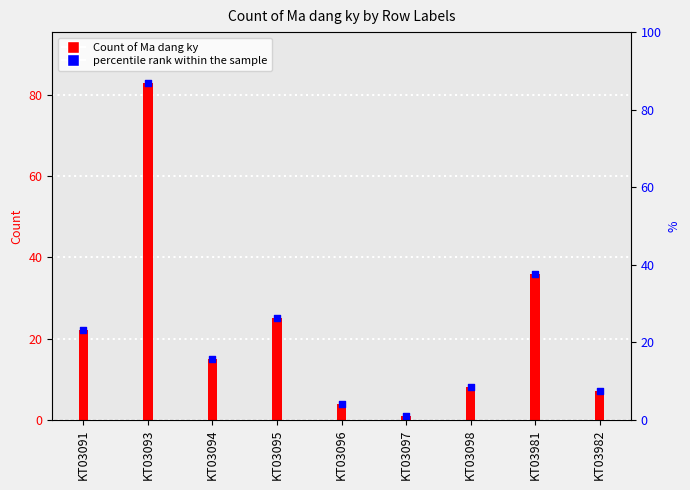

What is the total value across all series at KT03093?

166